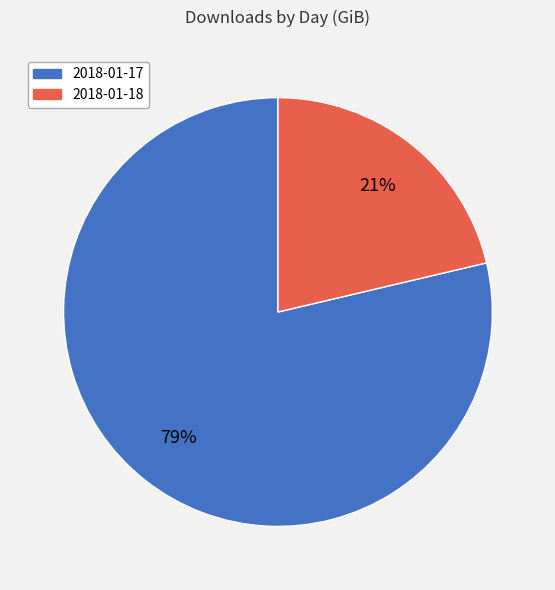

To the nearest percent, what portion does 2018-01-18 represent?

21%